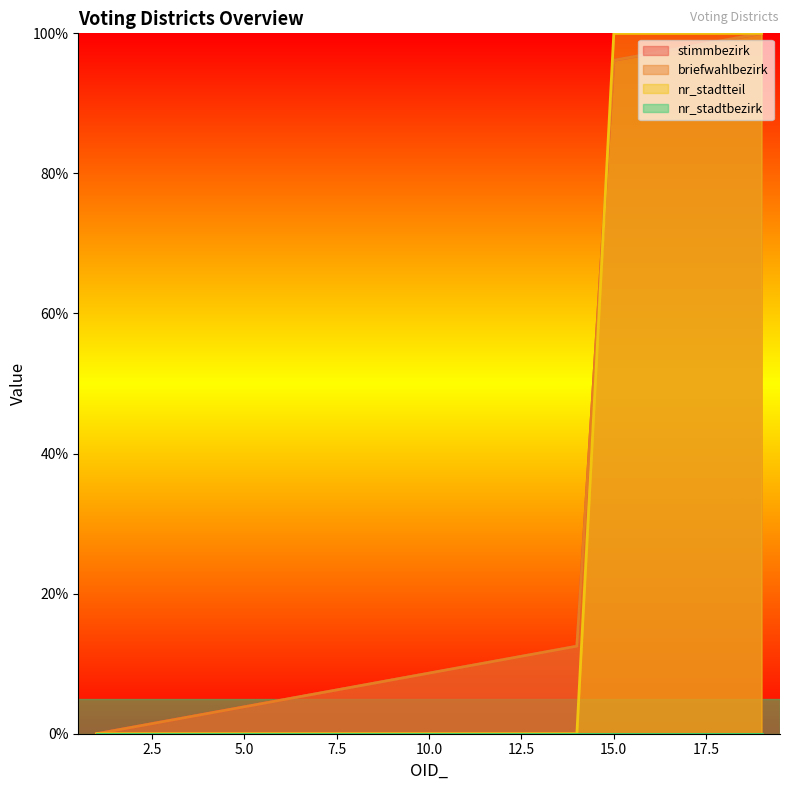

How many categories are shown in the chart?

19